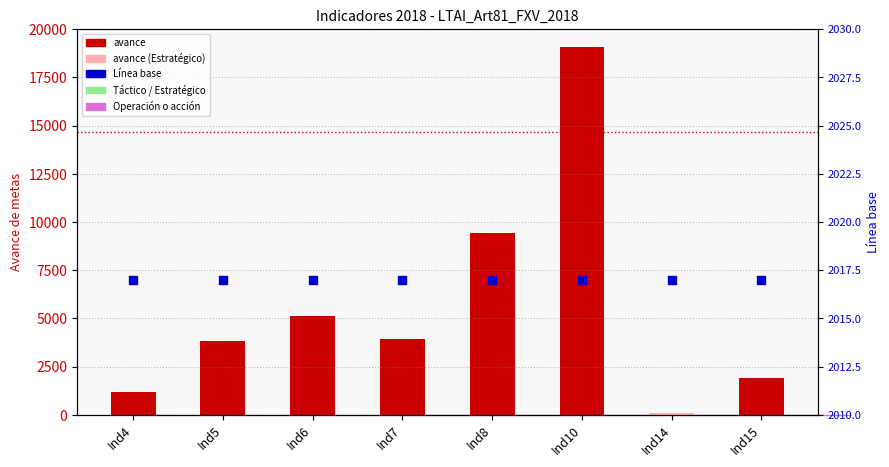

What is the total value across all series at Ind6?

7161